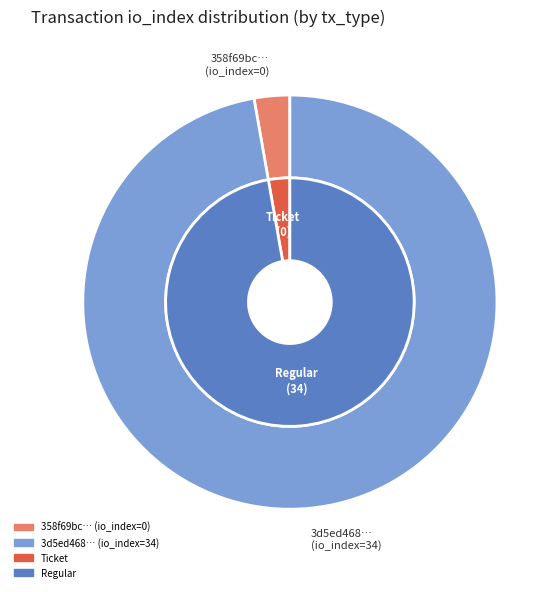

What percentage is the 1 slice, to the nearest percent?

100%